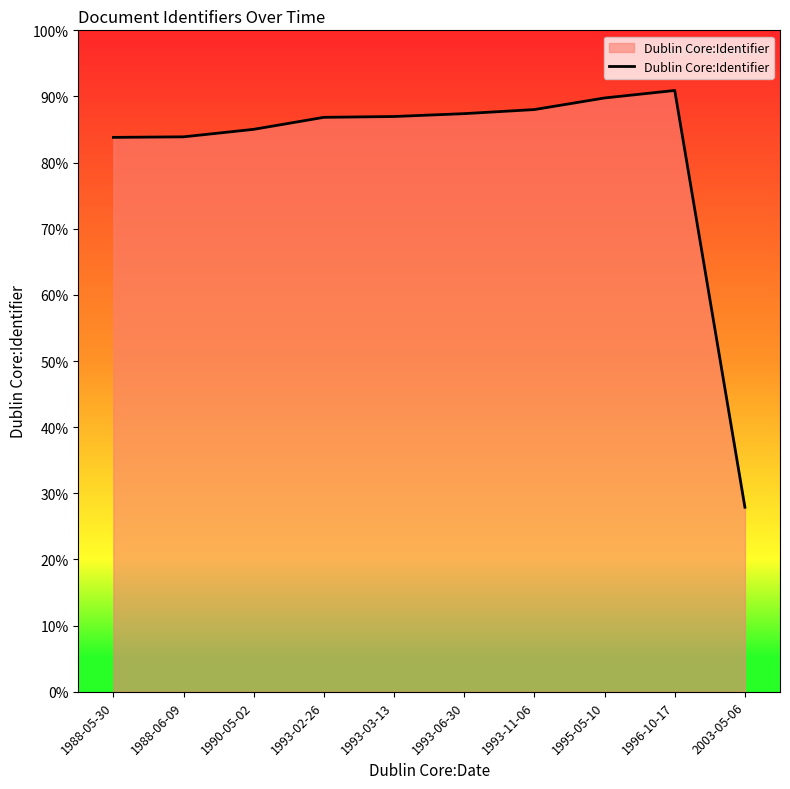

Does the chart have visible grid lines?

No